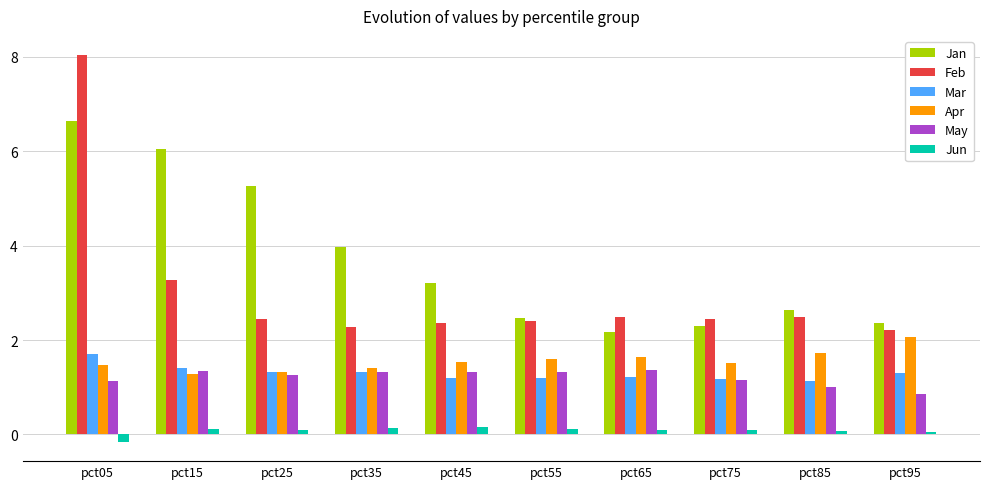

True or false: Jan has a value of 2.5 at pct35.

False